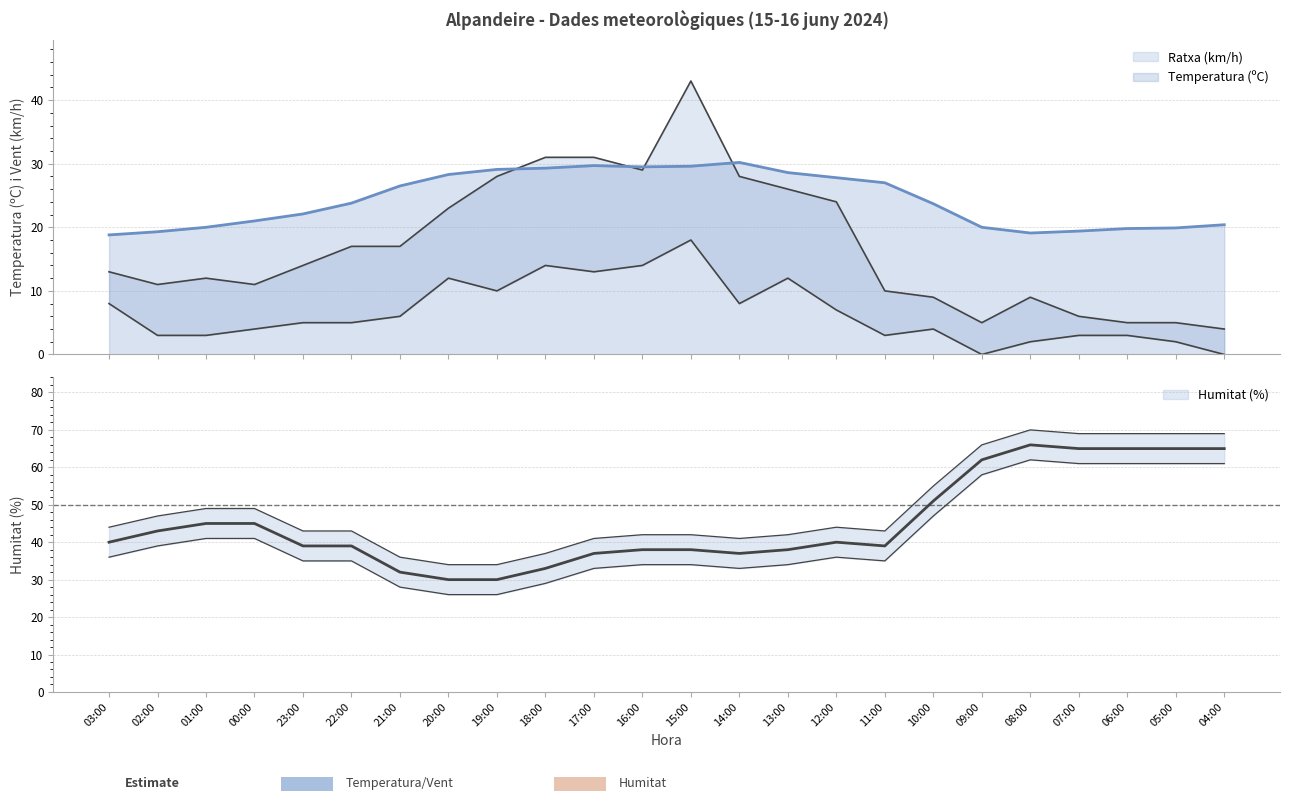

What is the label of the 13th point from the right?

16:00